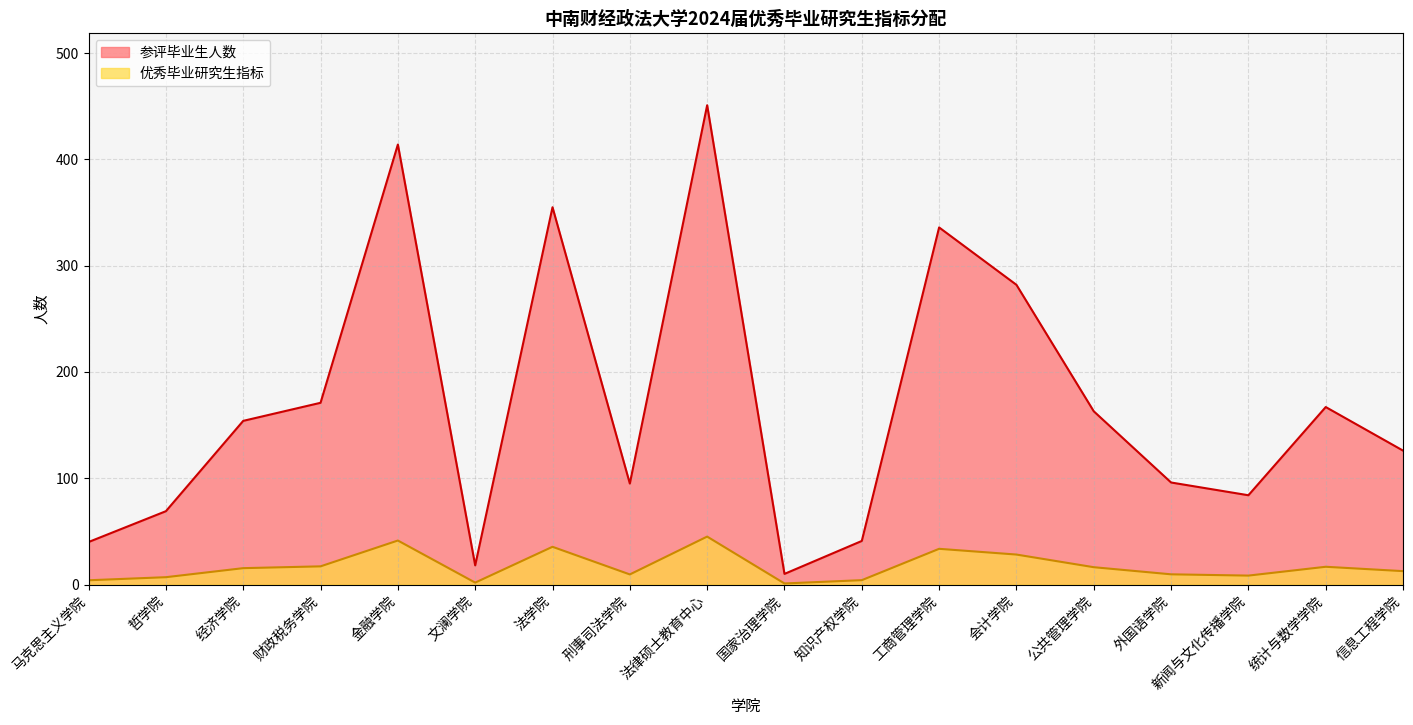

True or false: 优秀毕业研究生指标 and 参评毕业生人数 intersect in this chart.

False